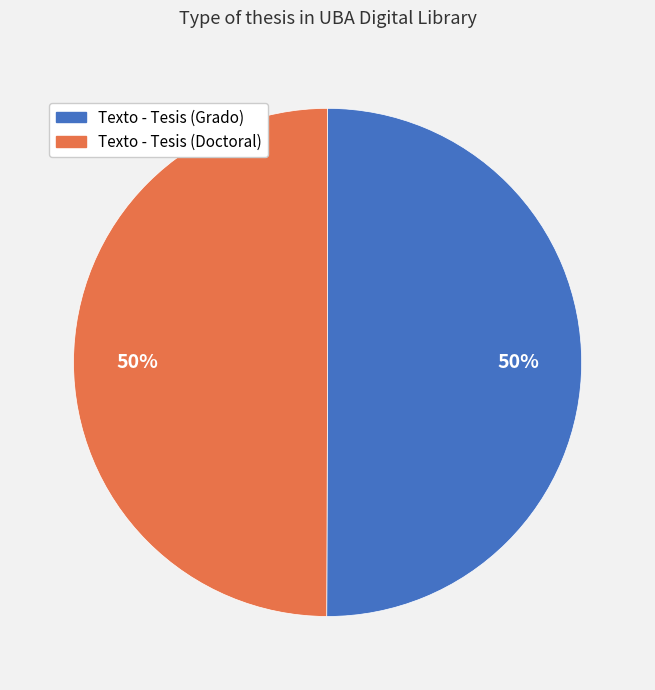

What percentage is the Texto - Tesis (Doctoral) slice, to the nearest percent?

50%